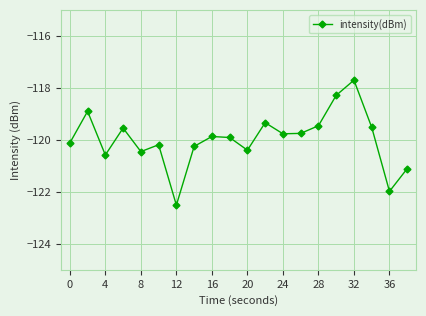

Reading right to left, transcribe all the data shown in this chart.

-121.1	-122.0	-119.5	-117.7	-118.3	-119.5	-119.8	-119.8	-119.3	-120.4	-119.9	-119.9	-120.3	-122.5	-120.2	-120.5	-119.5	-120.6	-118.9	-120.1